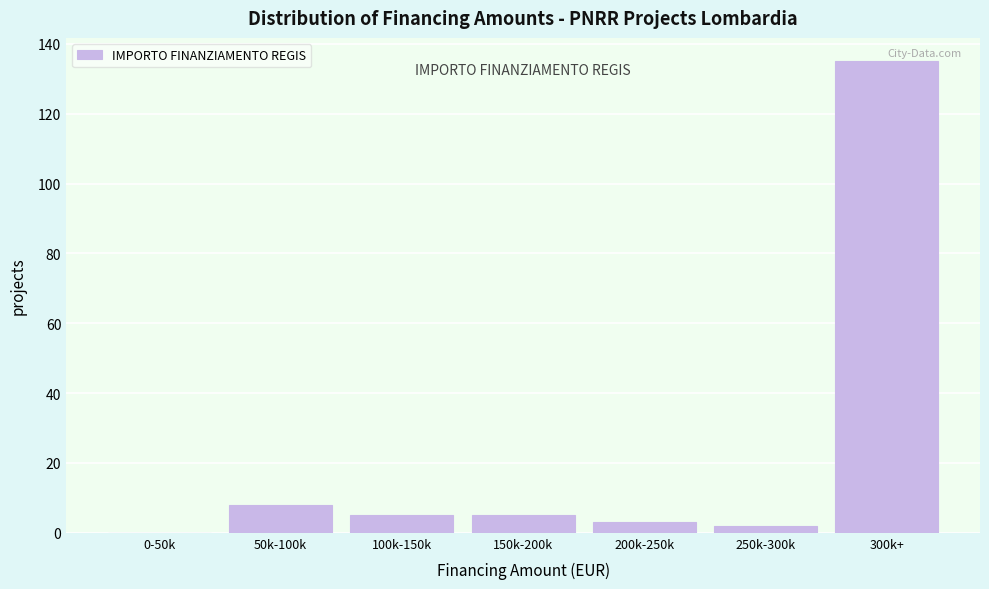

Reading left to right, extract all data points from this chart.

0-50k=0	50k-100k=8	100k-150k=5	150k-200k=5	200k-250k=3	250k-300k=2	300k+=135